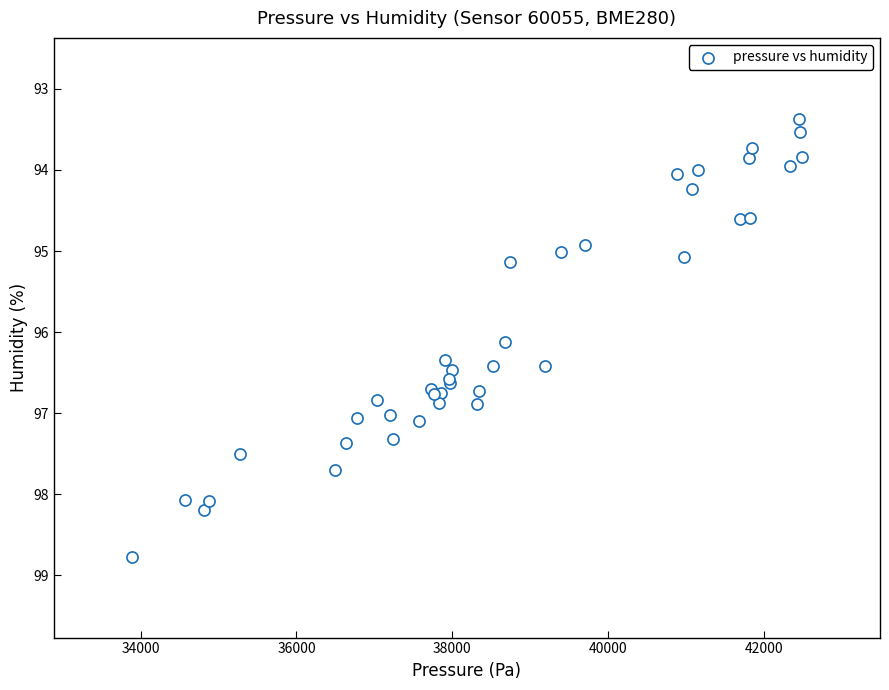

What Y value in the scatter plot is closest to 96?

96.1